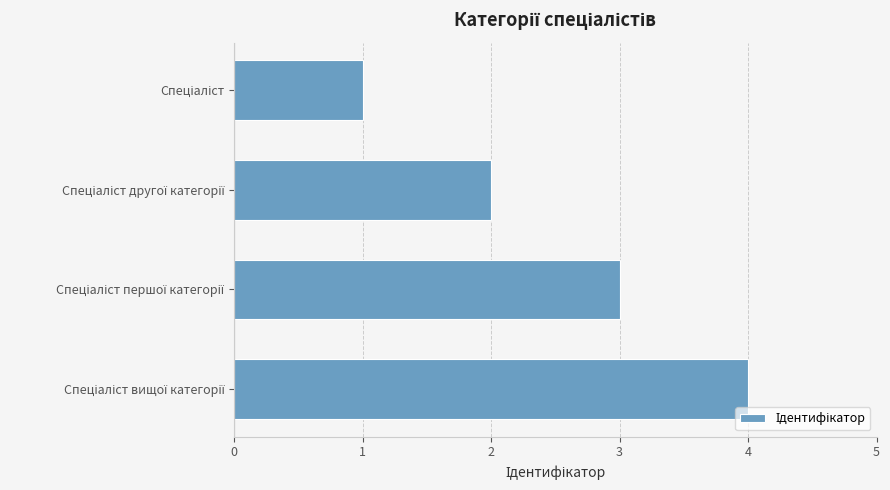

Are the bars horizontal?

Yes